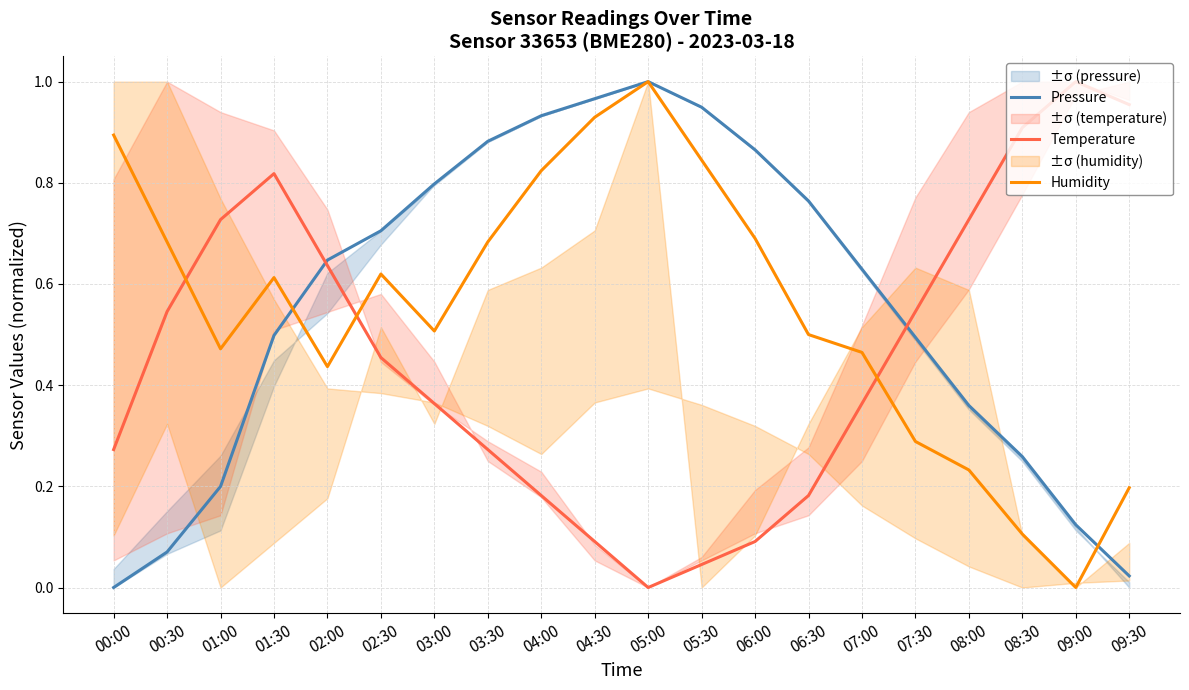

Where do Temperature and Humidity first cross each other?

00:30 and 01:00